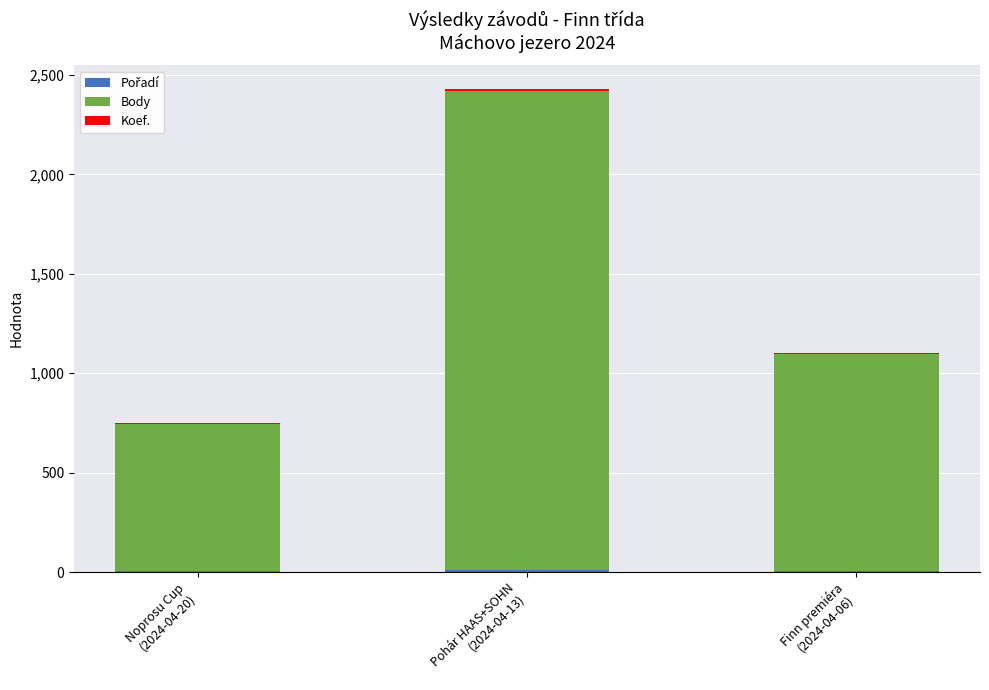

How many categories are shown in the chart?

3